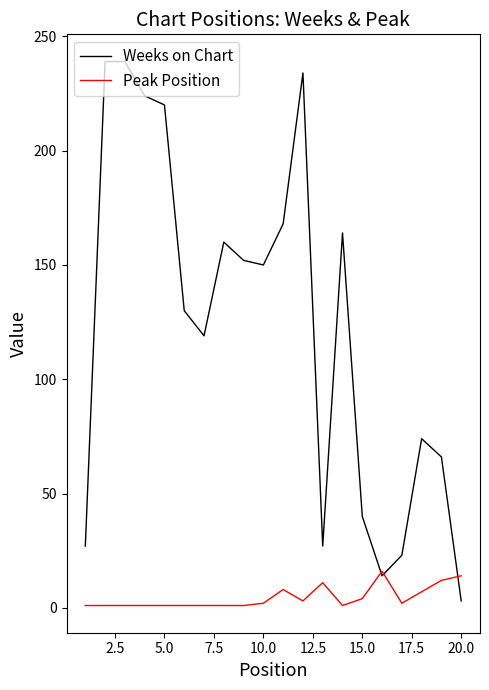

Which series has the largest total across all categories?

Weeks on Chart